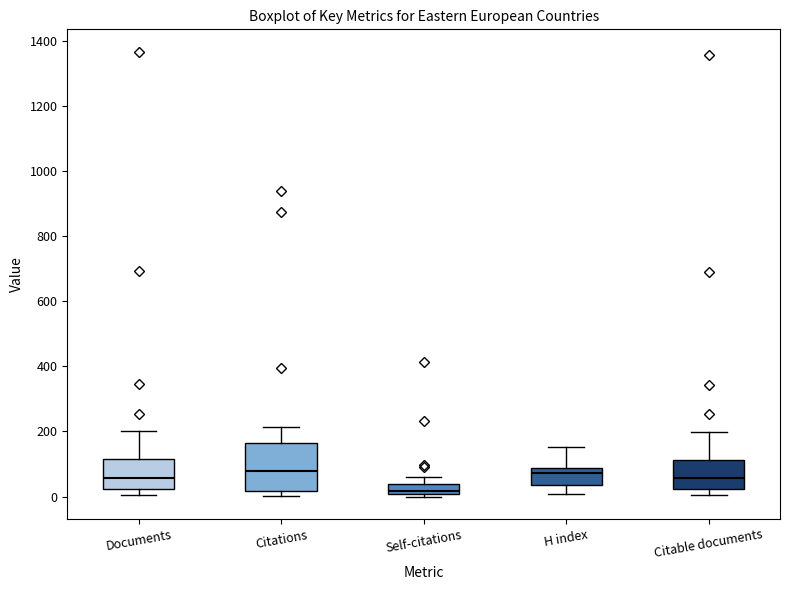

Which box is the tallest, from its lower edge to its upper edge?

Citations